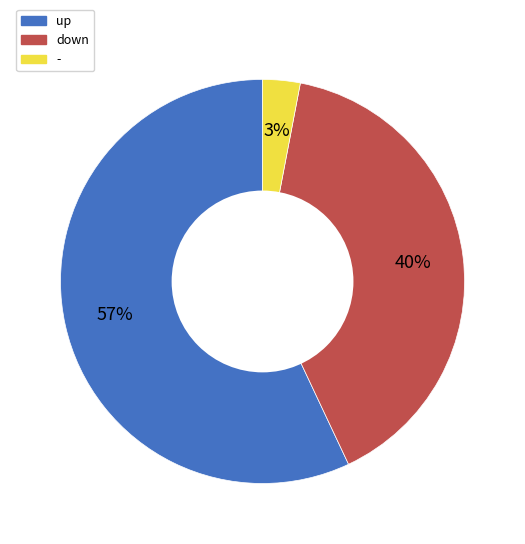

How many segments does this pie chart have?

3